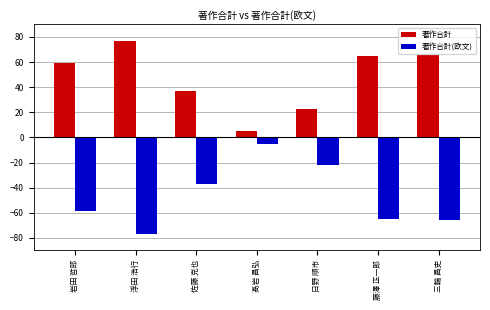

At which label does 著作合計(欧文) first exceed -59?

佐藤 克也